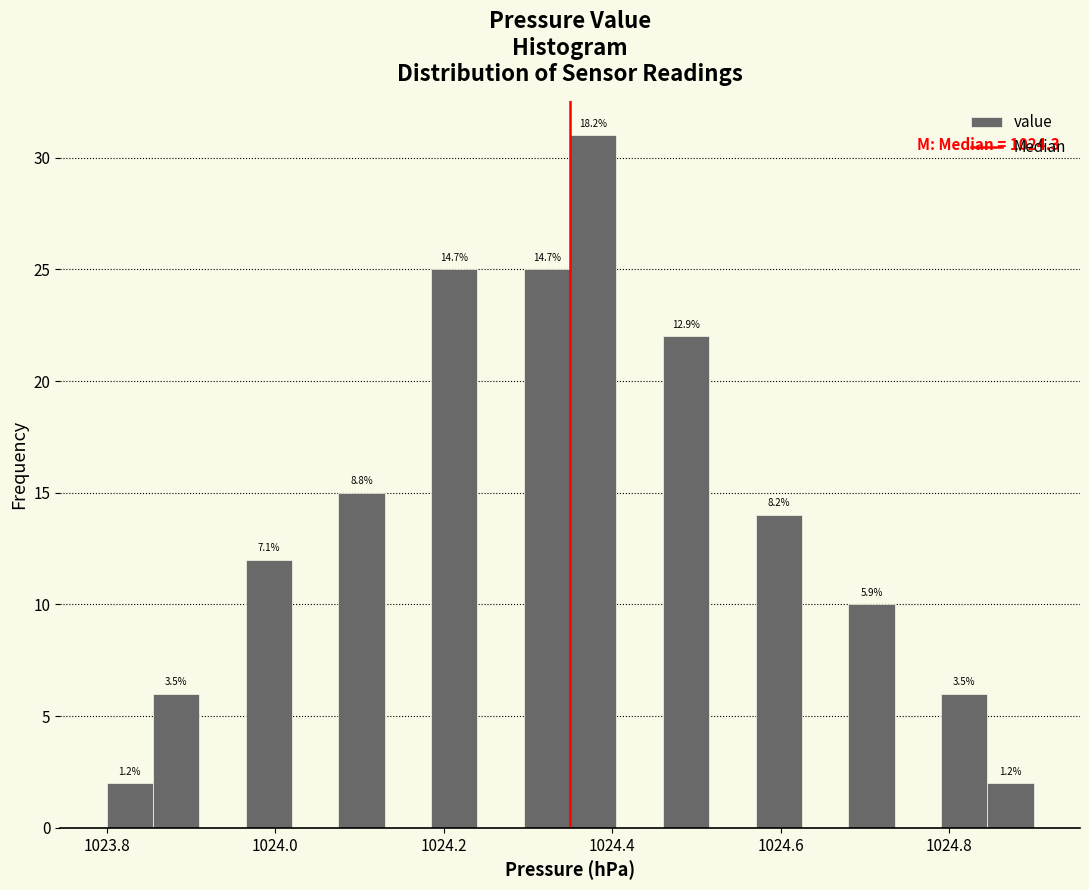

Around what value on the x-axis is the tallest bar? Give the approximate position of its centre, as read against the axis.

1024.38